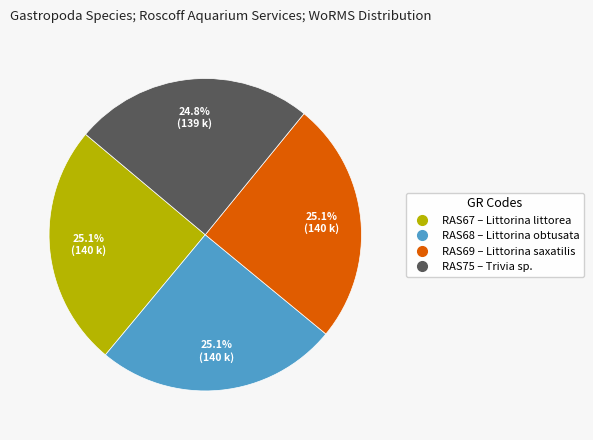

What percentage is the RAS75 slice, to the nearest percent?

25%